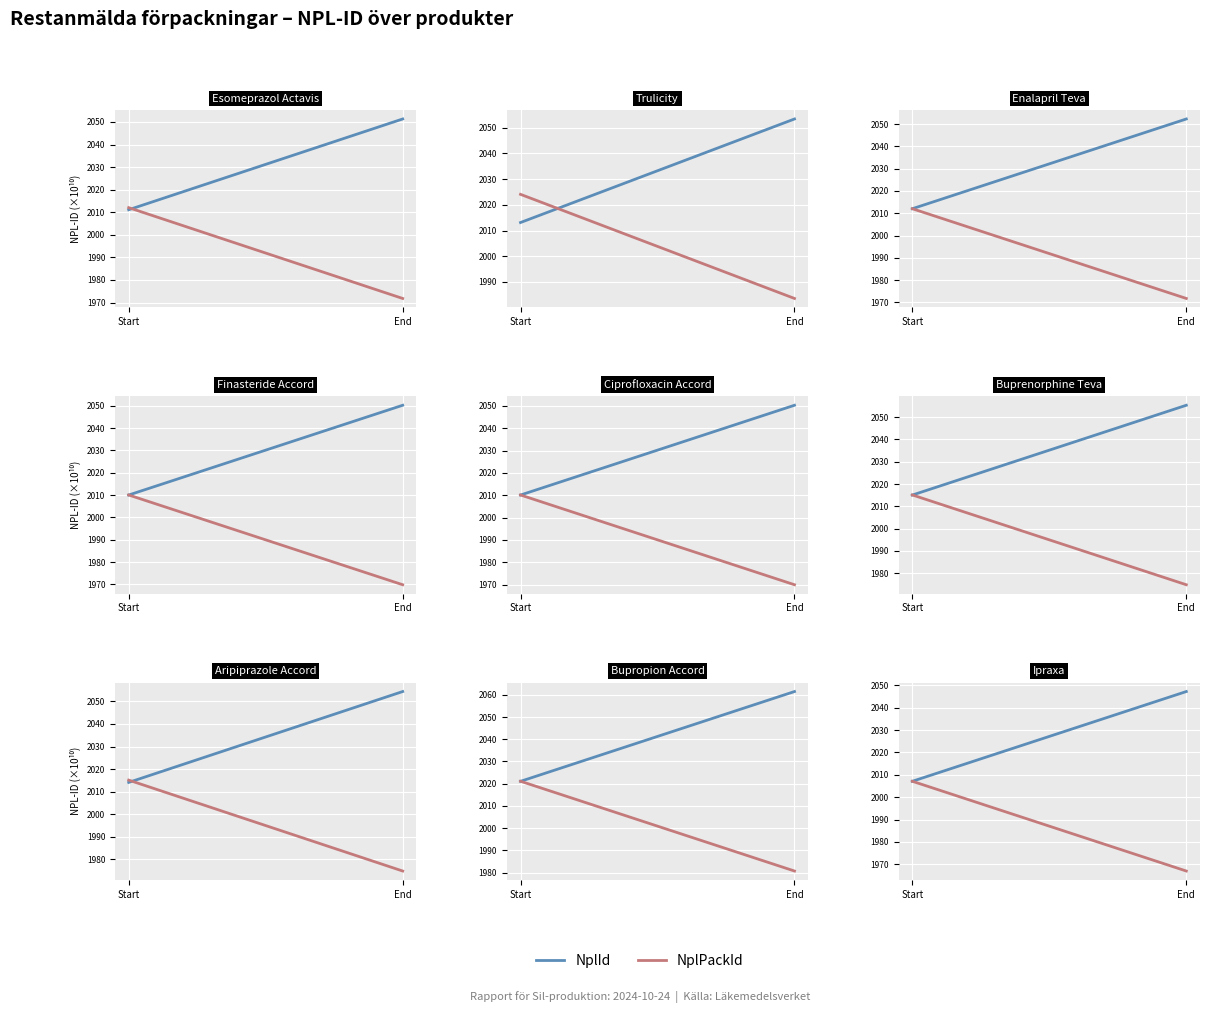

What is the smallest value displayed?

1967.0